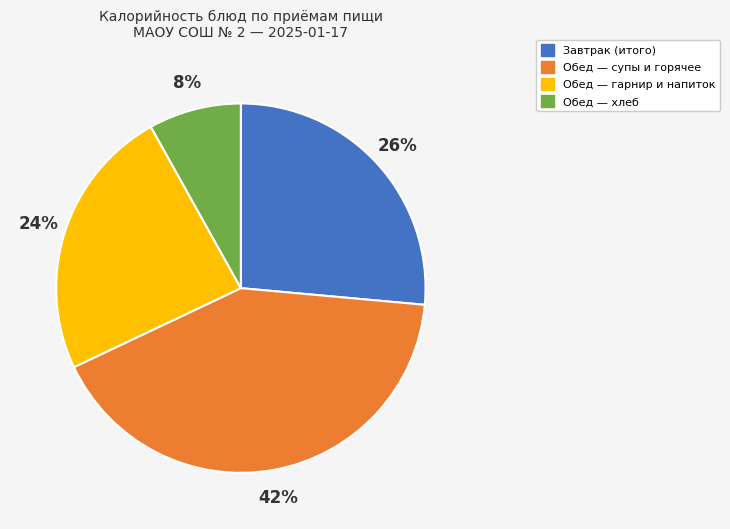

To the nearest percent, what is the average slice percentage?

25%